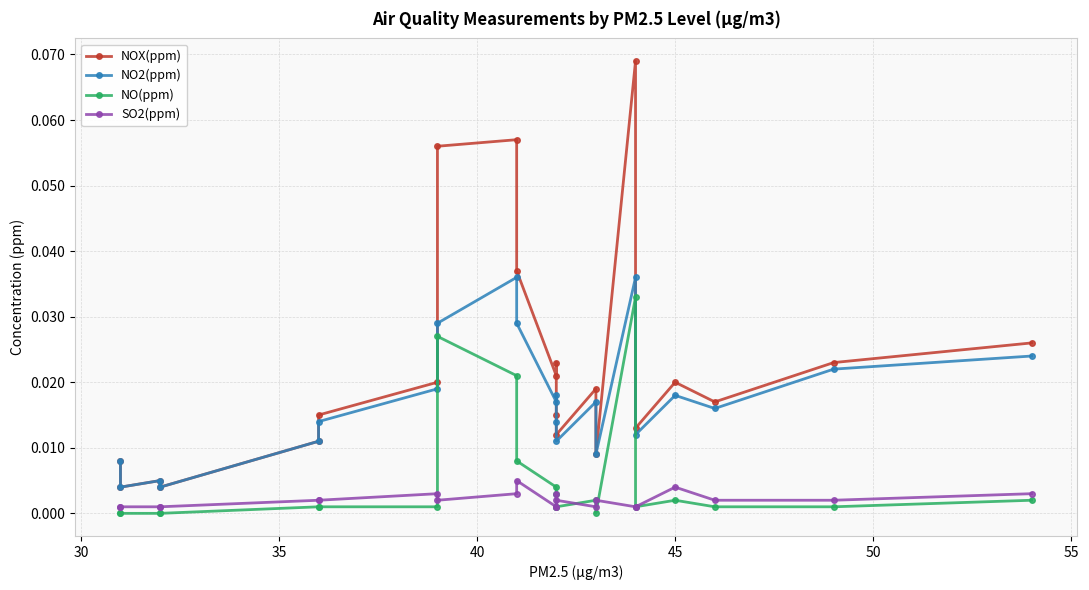

Reading left to right, list all the values displayed in this chart.

NOX(ppm): 0.0	0.0	0.0	0.0	0.0	0.0	0.0	0.1	0.1	0.0	0.0	0.0	0.0	0.0	0.0	0.0	0.1	0.0	0.0	0.0	0.0	0.0
NO2(ppm): 0.0	0.0	0.0	0.0	0.0	0.0	0.0	0.0	0.0	0.0	0.0	0.0	0.0	0.0	0.0	0.0	0.0	0.0	0.0	0.0	0.0	0.0
NO(ppm): 0.0	0.0	0.0	0.0	0.0	0.0	0.0	0.0	0.0	0.0	0.0	0.0	0.0	0.0	0.0	0.0	0.0	0.0	0.0	0.0	0.0	0.0
SO2(ppm): 0.0	0.0	0.0	0.0	0.0	0.0	0.0	0.0	0.0	0.0	0.0	0.0	0.0	0.0	0.0	0.0	0.0	0.0	0.0	0.0	0.0	0.0